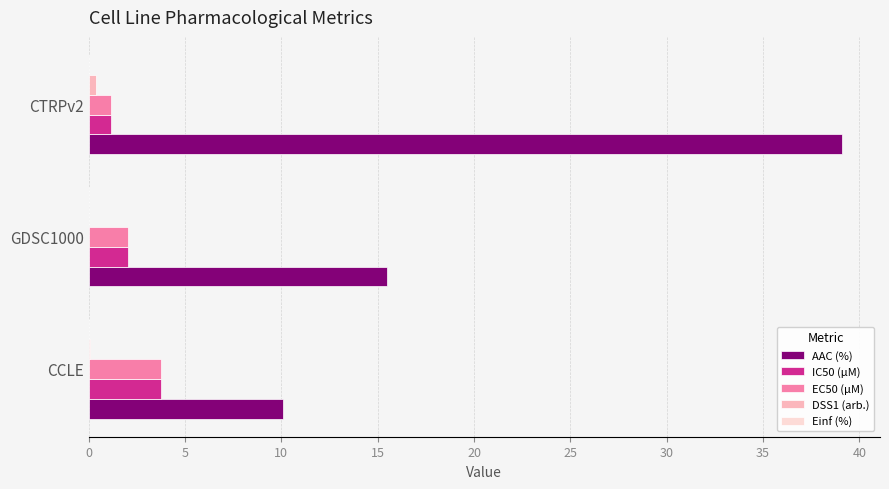

What is the maximum value shown in the chart?

39.1